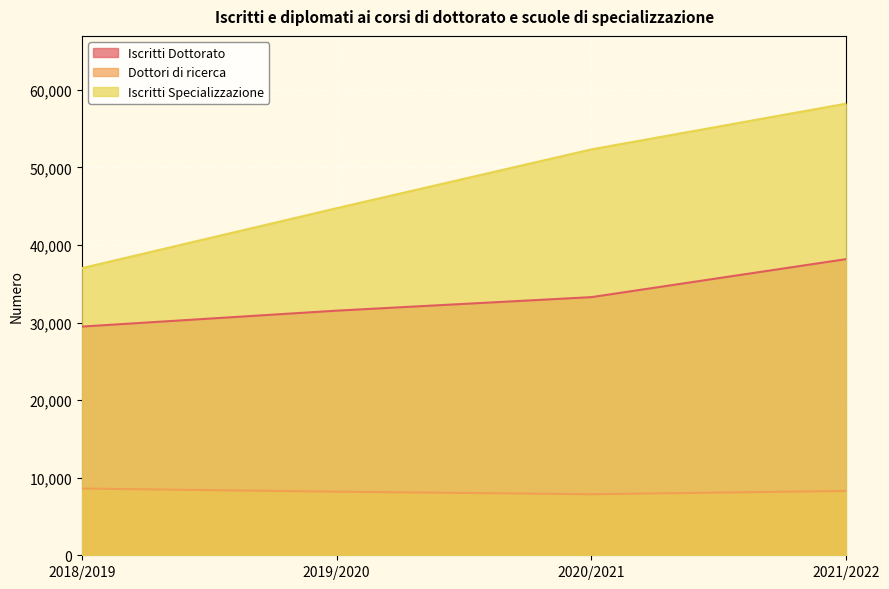

Reading left to right, what are all the values shown in this chart?

Iscritti Dottorato: 2018/2019=29479	2019/2020=31533	2020/2021=33275	2021/2022=38176
Dottori di ricerca: 2018/2019=8605	2019/2020=8198	2020/2021=7870	2021/2022=8295
Iscritti Specializzazione: 2018/2019=37012	2019/2020=44741	2020/2021=52322	2021/2022=58217